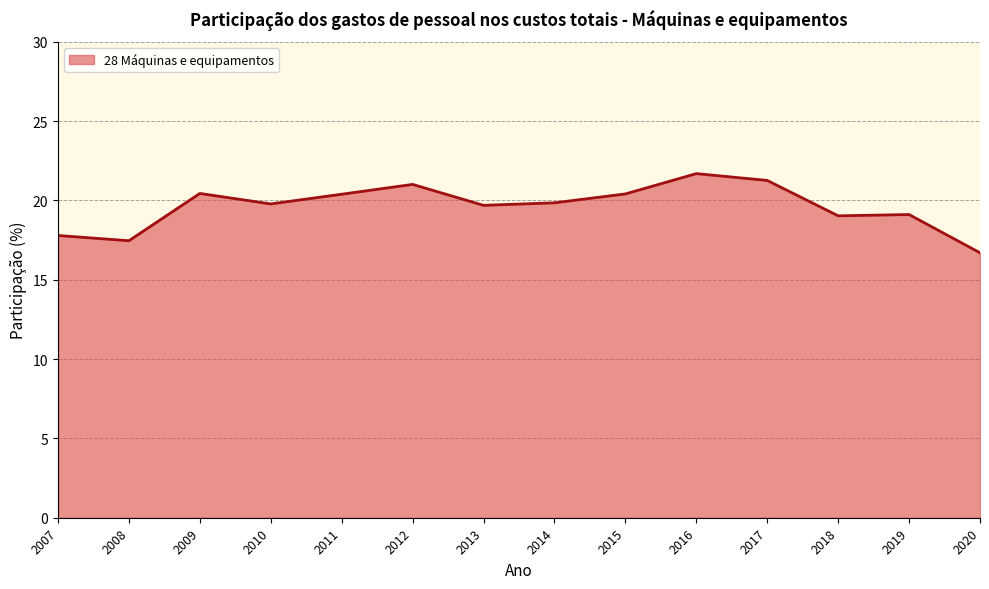

Is it true that the value at 2007 is 17.8?

True